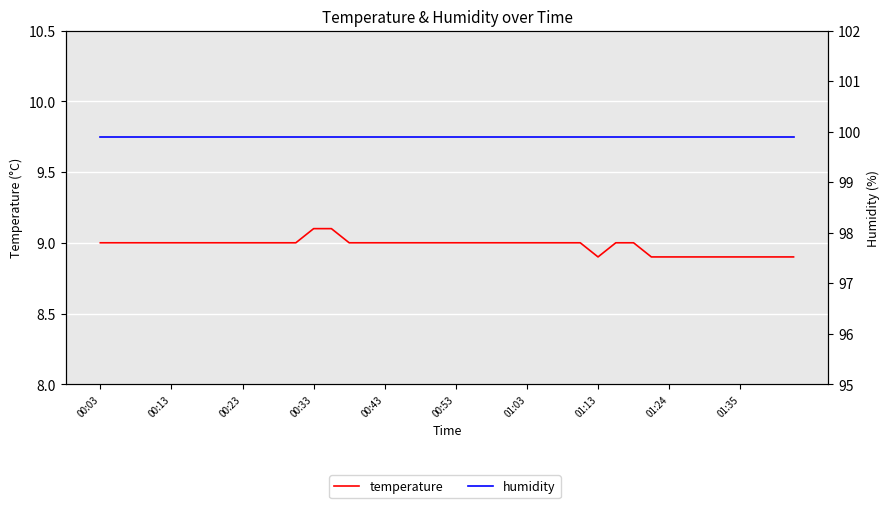

List the series in order of their peak value, highest first.

humidity, temperature